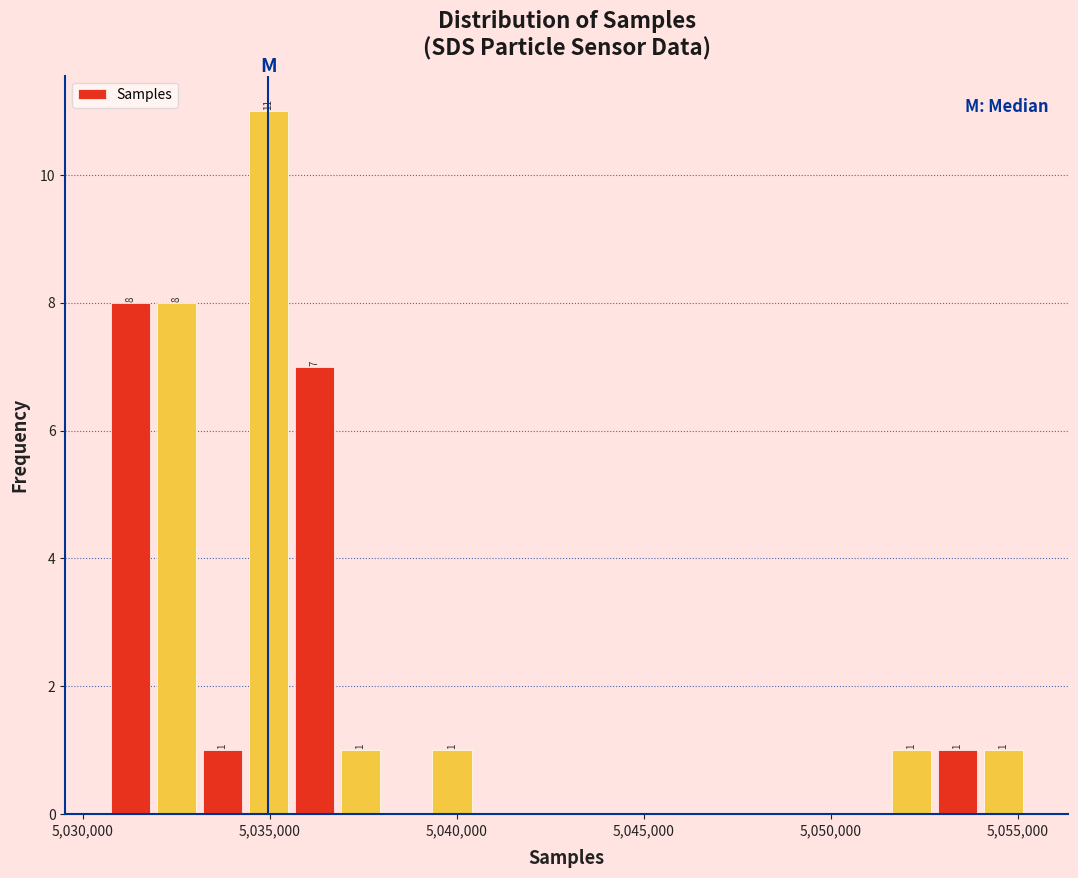

Around what value on the x-axis is the tallest bar? Give the approximate position of its centre, as read against the axis.

5035000